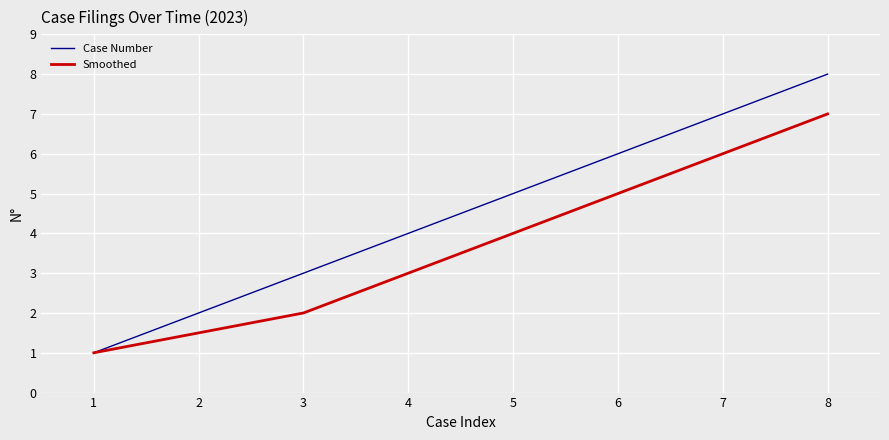

How many distinct data groups are displayed?

2